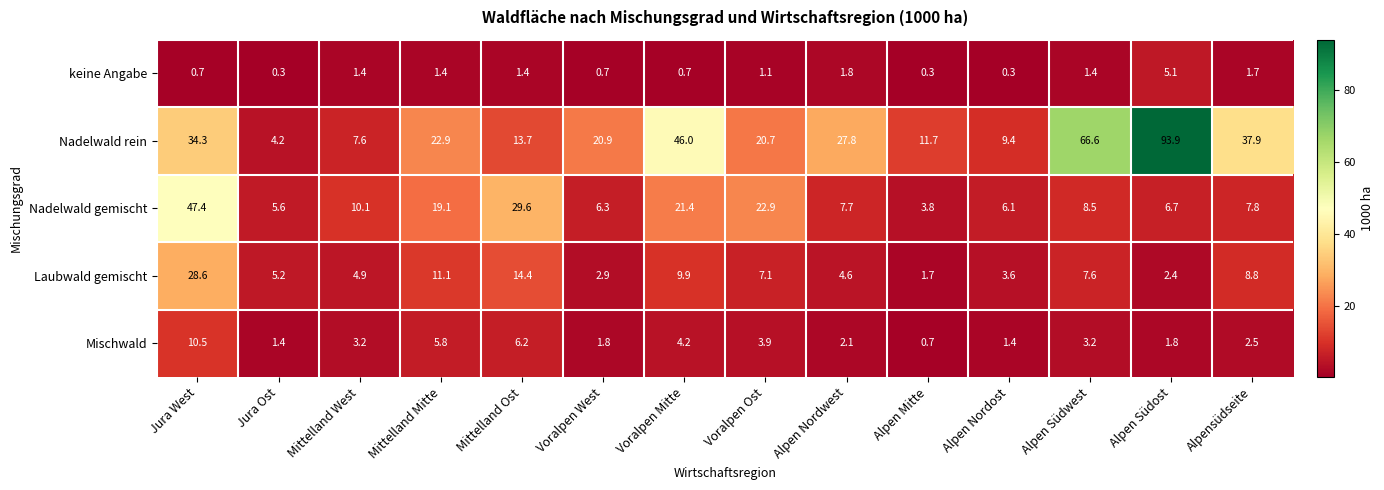

Which series changed the most between Jura Ost and Mittelland West?

Nadelwald gemischt